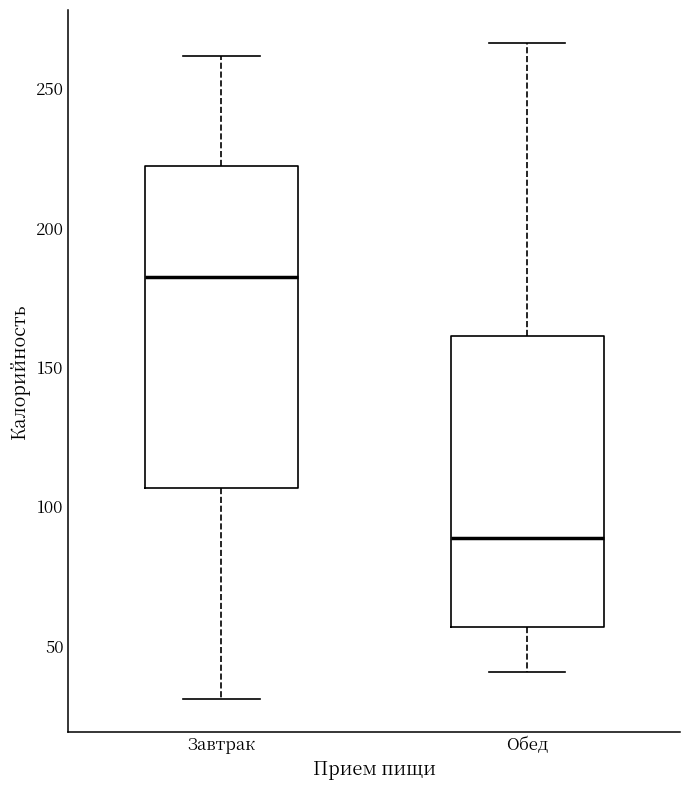

Where does the median line of the box for Завтрак sit on the y-axis? The values are not printed on the chart, so give them approximately, as read against the axis.

180